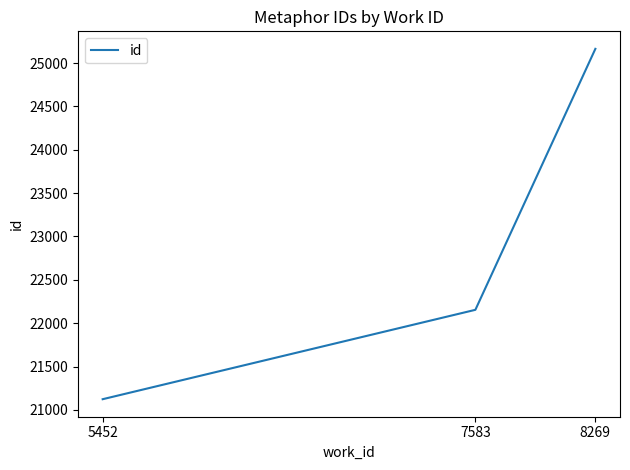

Rank the categories by value from highest to lowest.

8269, 7583, 5452